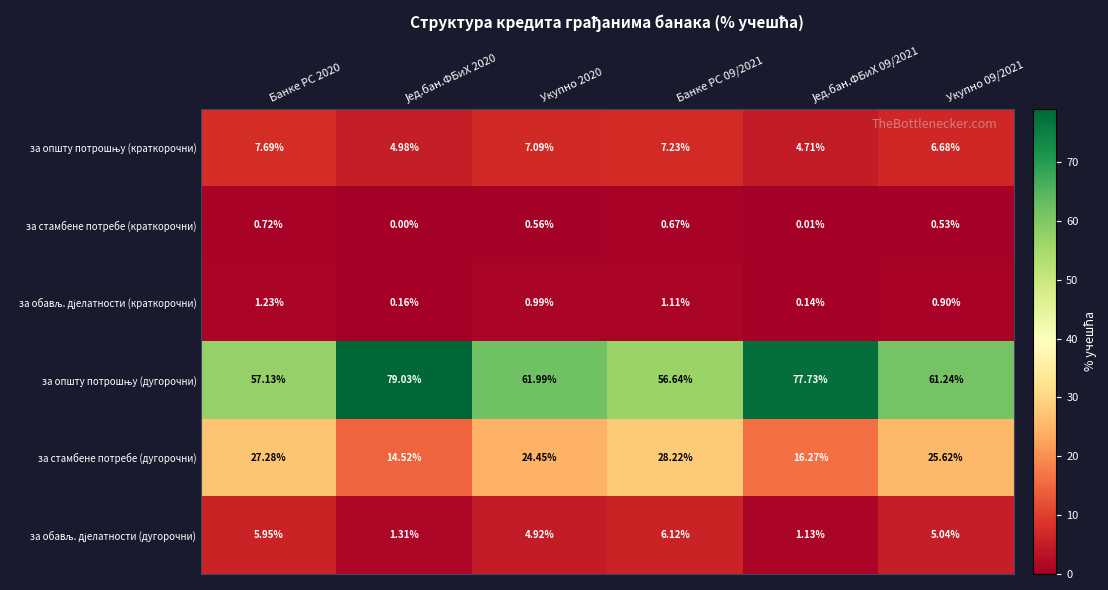

At how many categories does at least one series exceed 1?

6